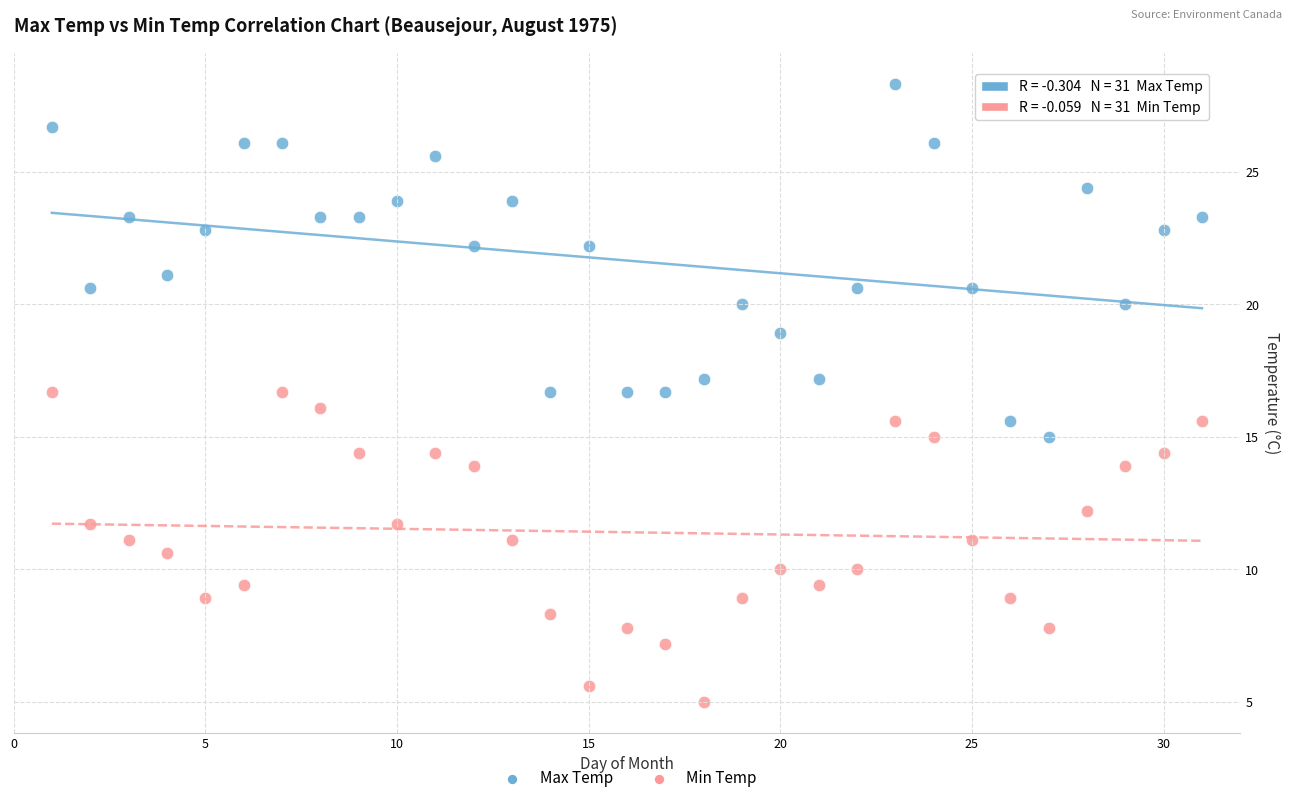

Which series has the largest Y range (max minus min)?

Max Temp